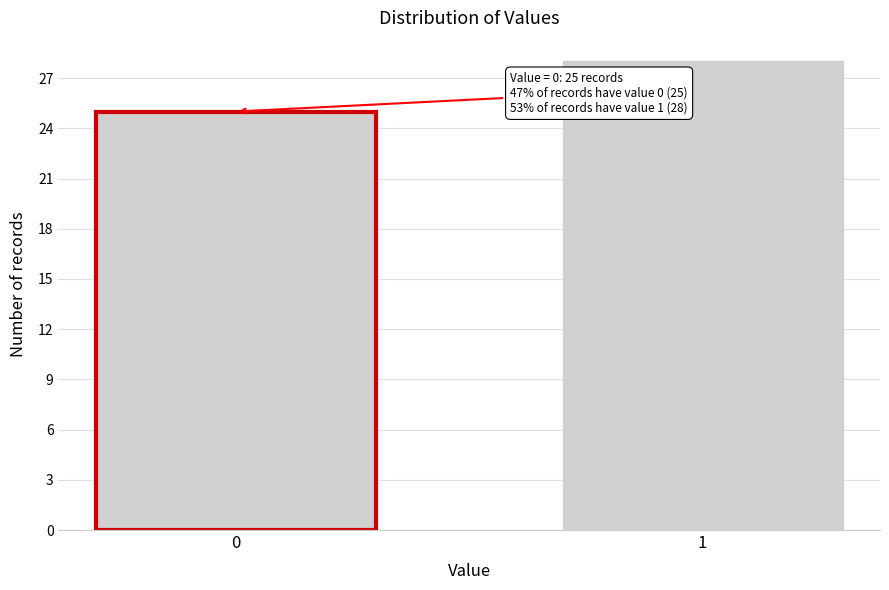

Reading left to right, list all the values displayed in this chart.

0=25	1=28